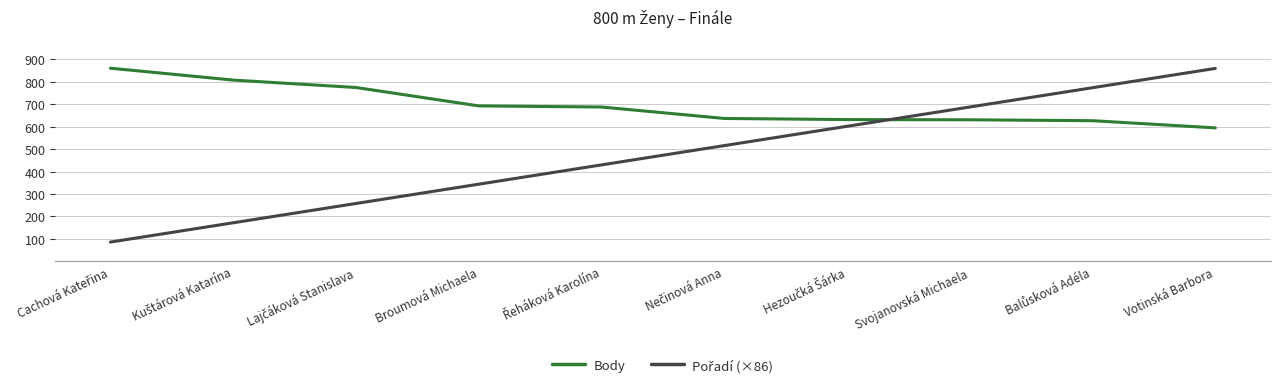

What is the total value across all series at Votinská Barbora?

1455